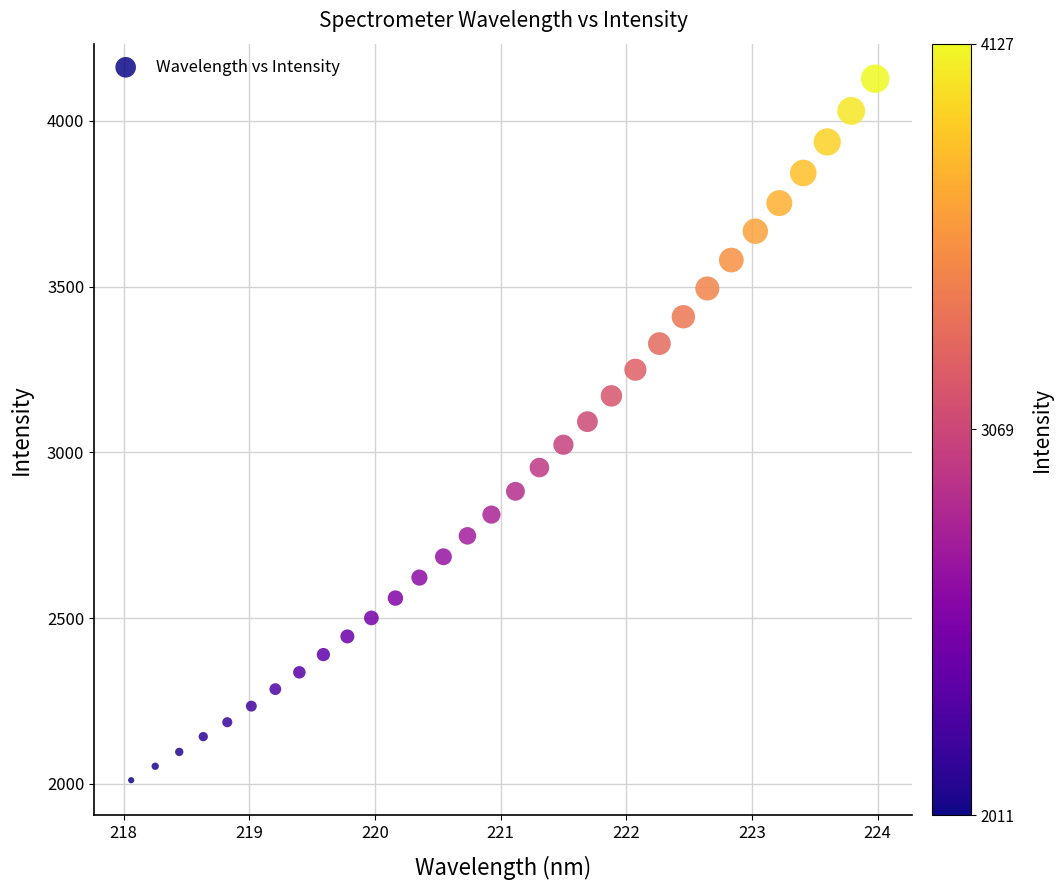

What is the range of Y values (max minus min)?

2116.3